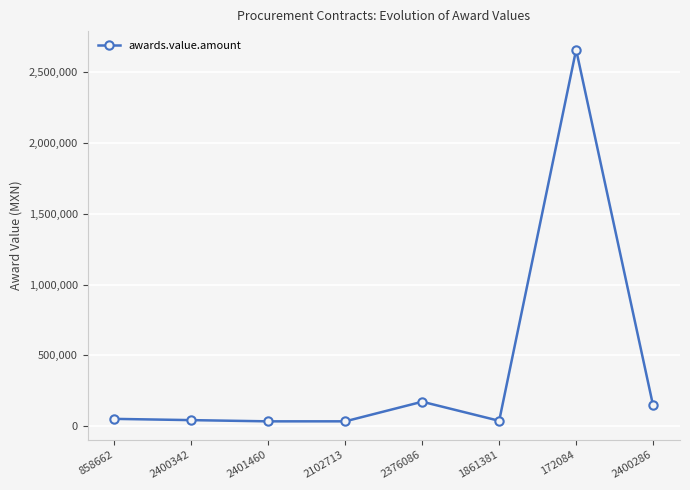

What is the ratio of the value at 1861381 to the value at 2400286?

0.3